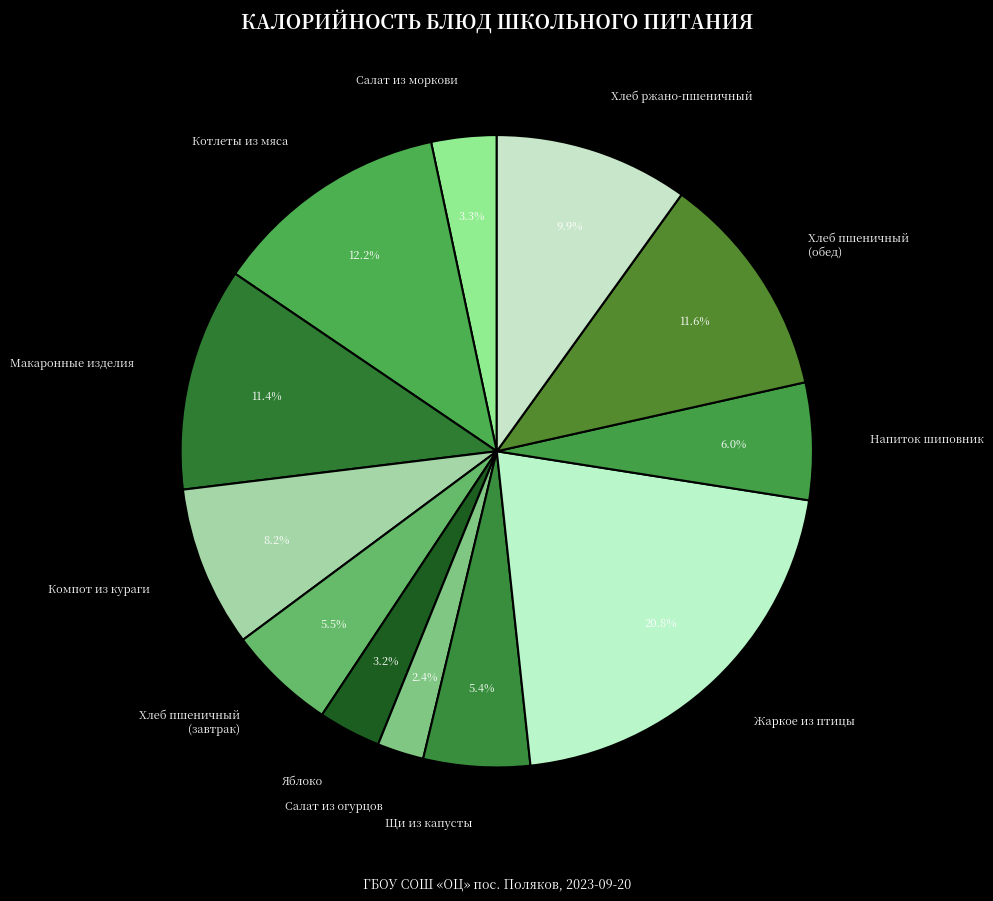

Combined, what portion of the pie is Яблоко and Хлеб пшеничный (завтрак)?

8.7%